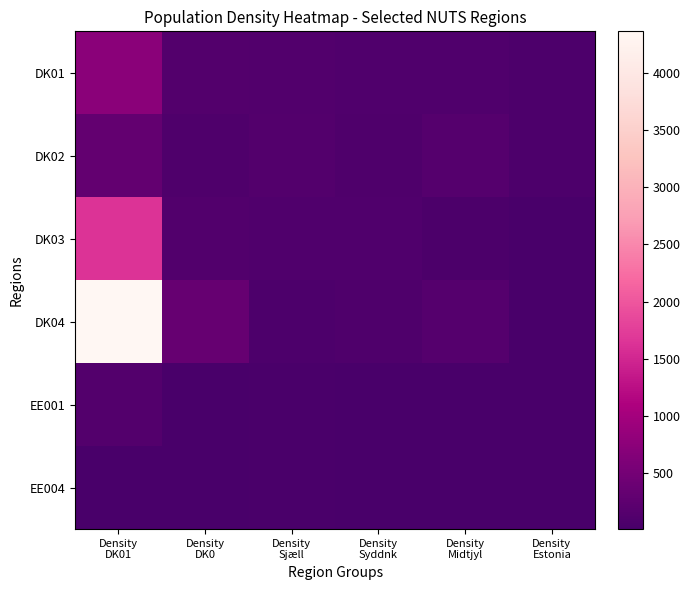

Between Density
DK0 and Density
Estonia, which is larger?

Density
DK0